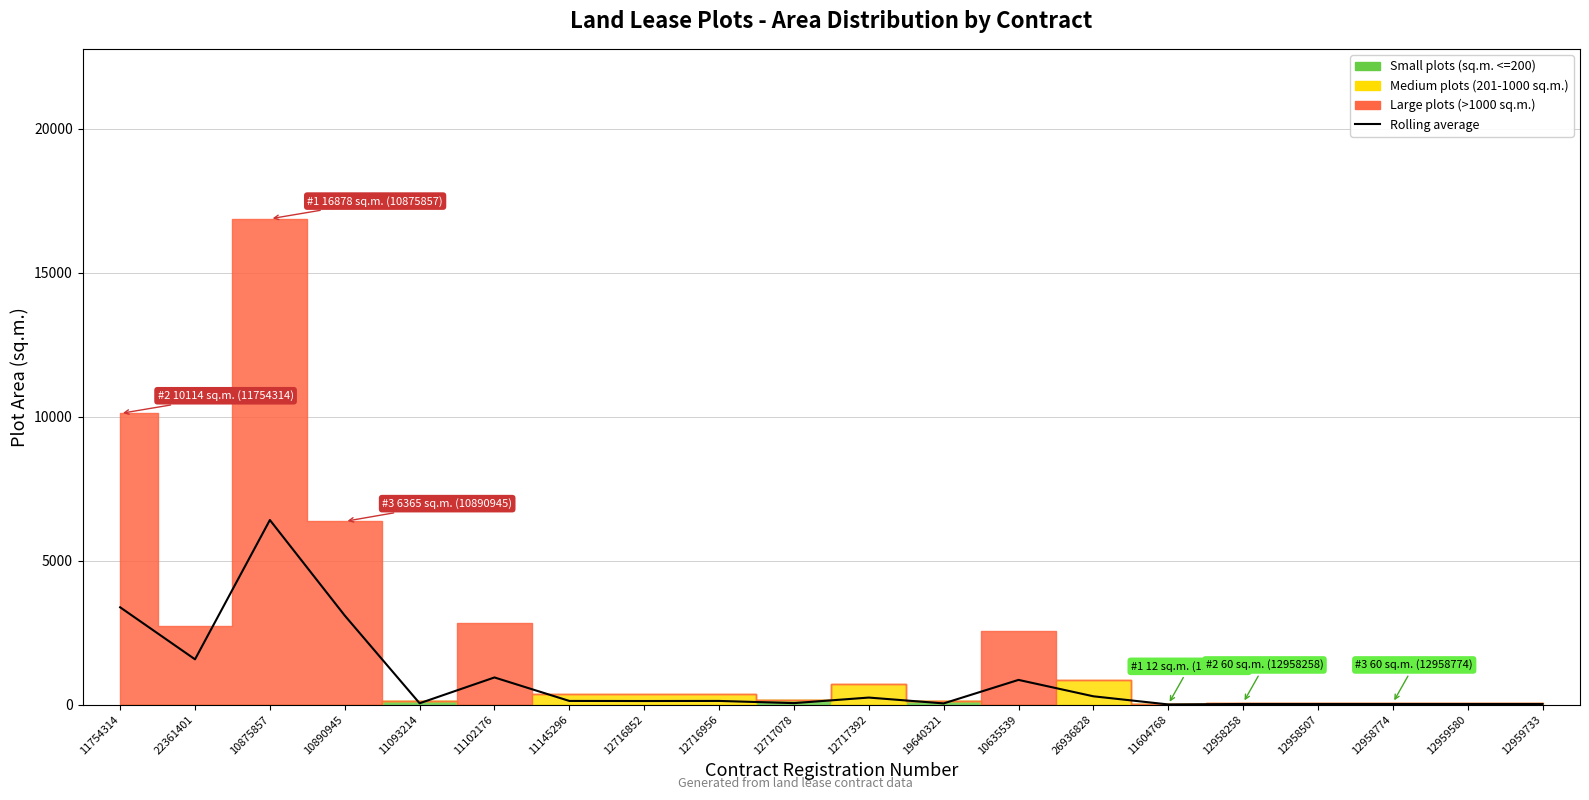

Which label corresponds to the smallest value in the chart?

11604768